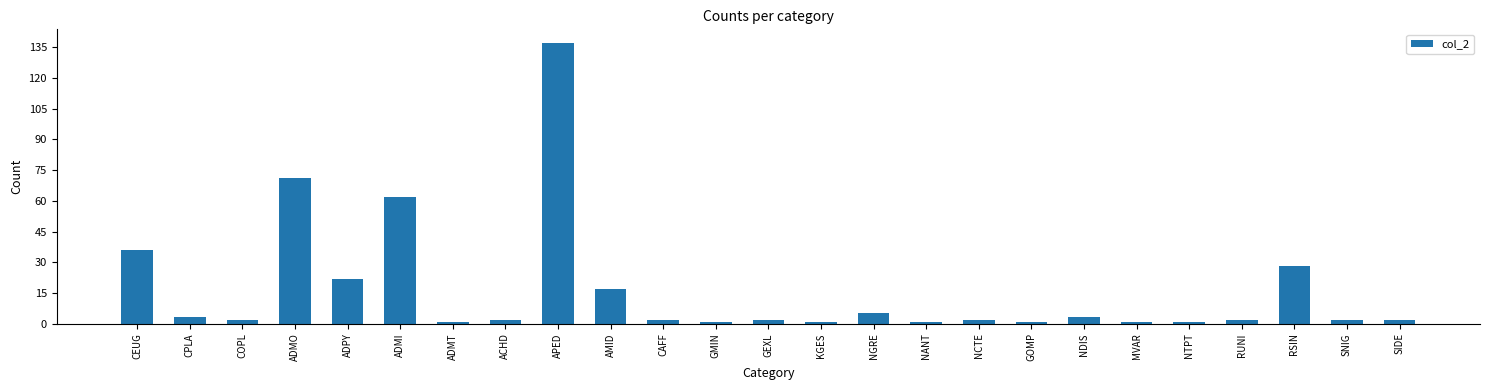

Which label corresponds to the largest value in the chart?

APED